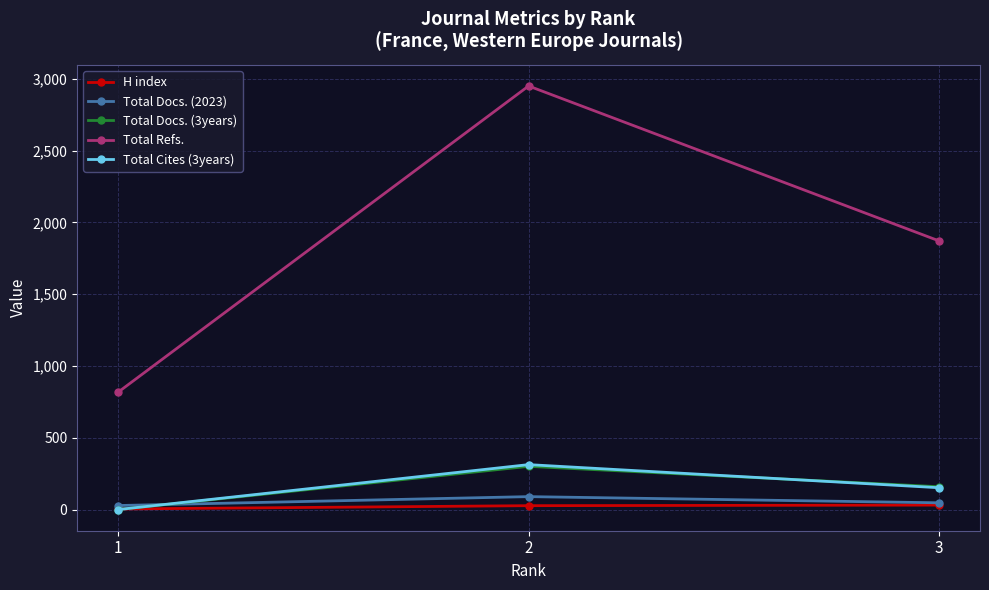

At which label does Total Cites (3years) reach its minimum?

1